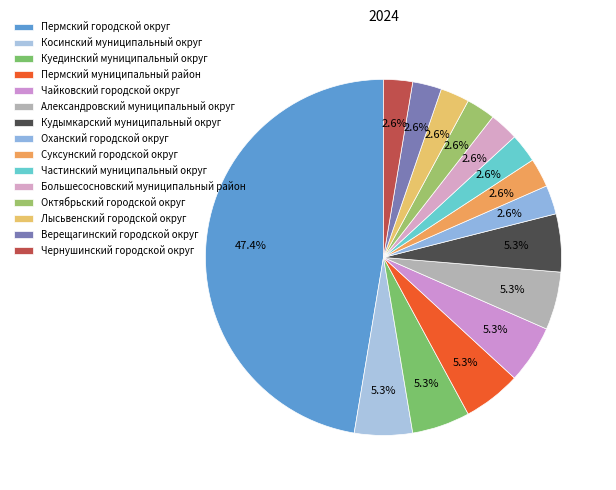

How many slices are in this pie chart?

15